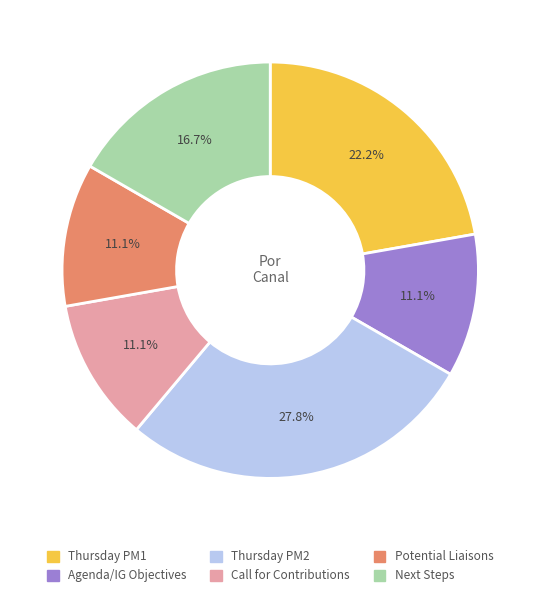

What percentage is the Agenda/IG Objectives slice, to the nearest percent?

11%